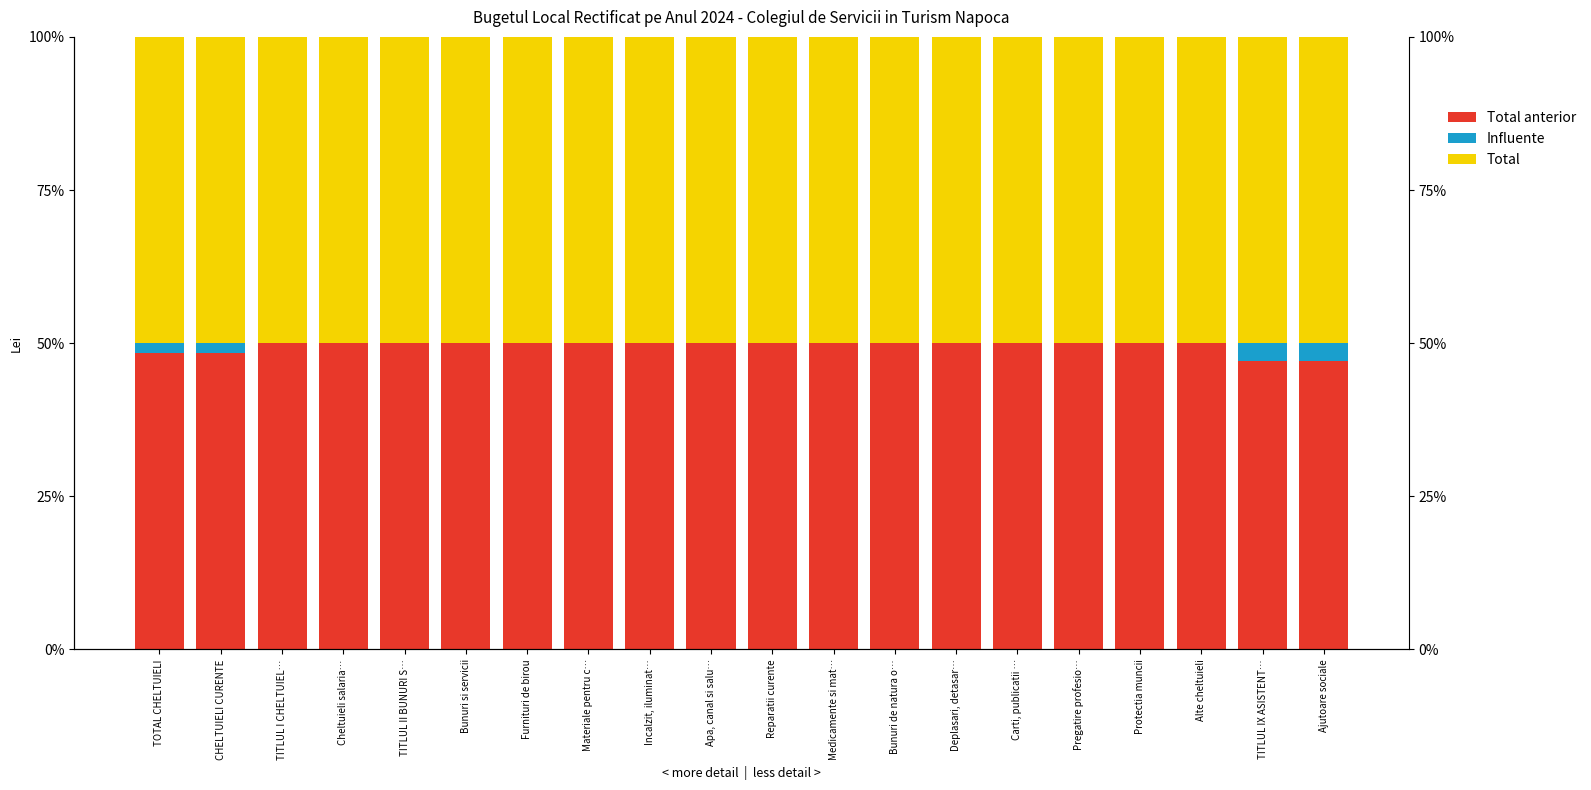

What is the spread (max minus min) of values at Bunuri si servicii?

50.0